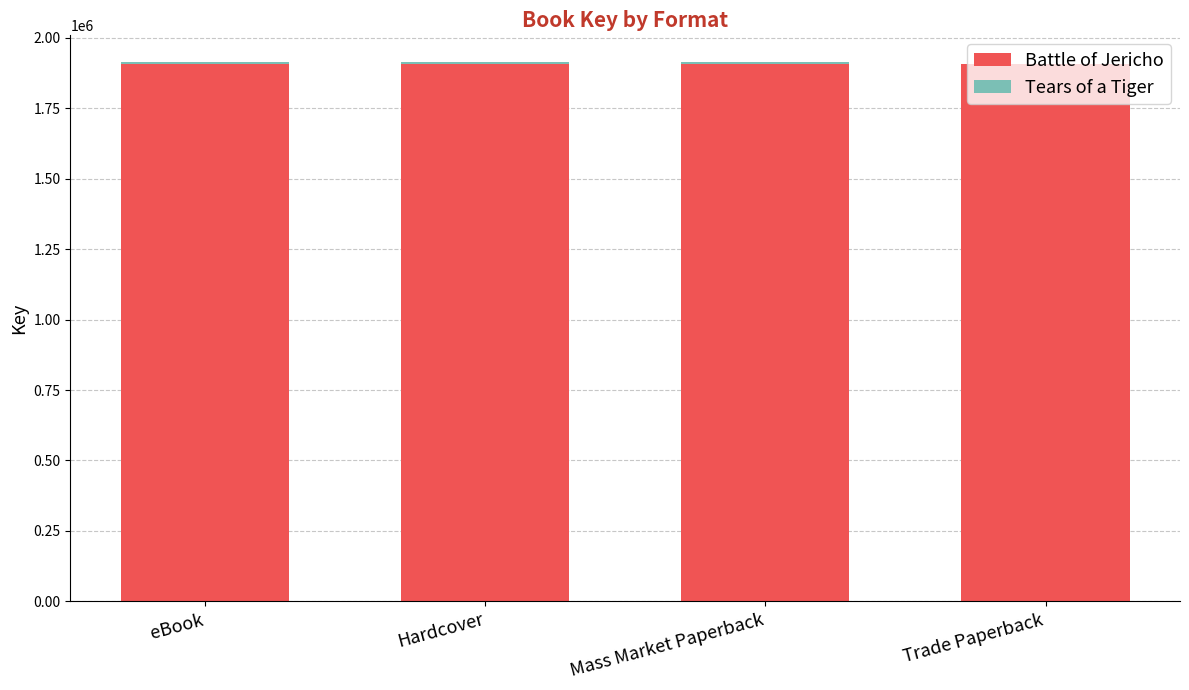

What is the highest value of the Battle of Jericho series?

1908095